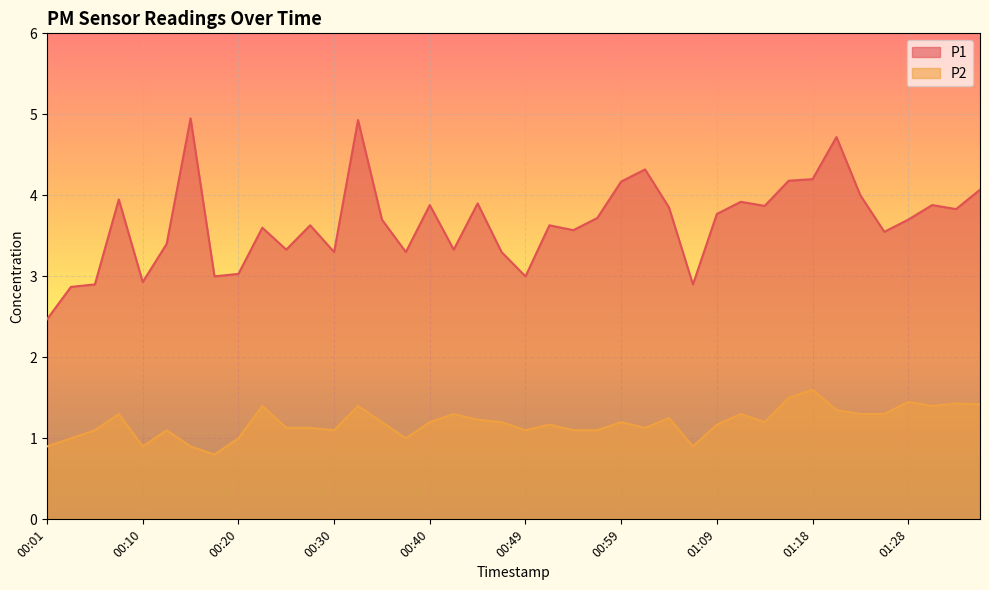

What is the sum of the P2 values at 01:18 and 00:15?

2.5